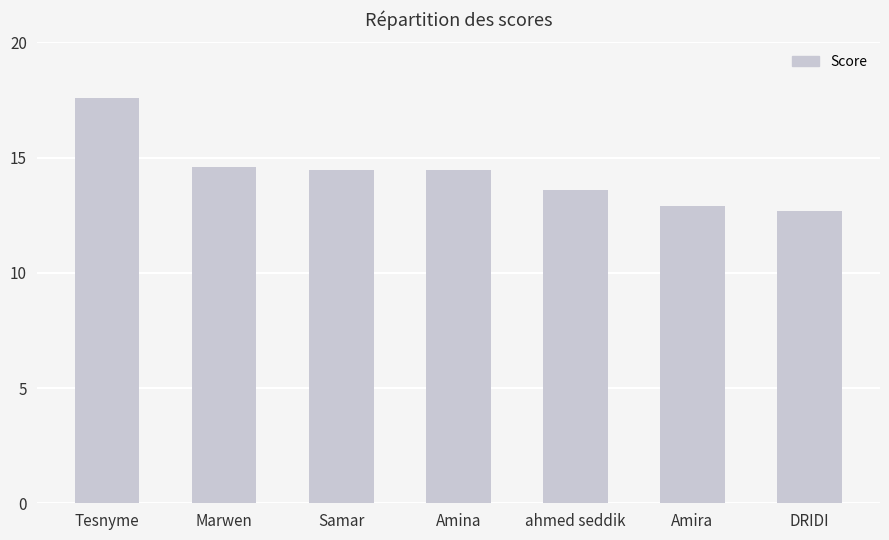

What is the difference between the maximum and minimum values?

4.9